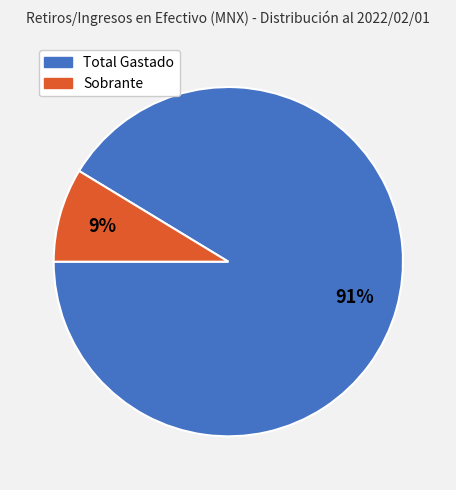

Count the number of slices in the pie.

2